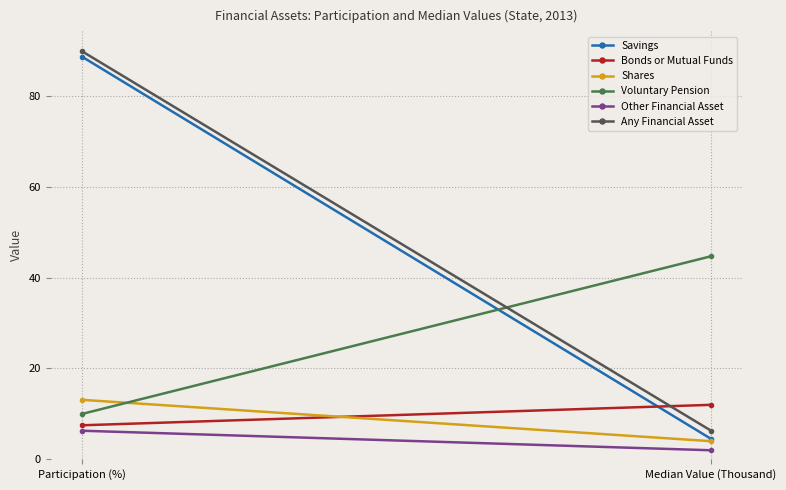

How many lines are shown in the chart?

6